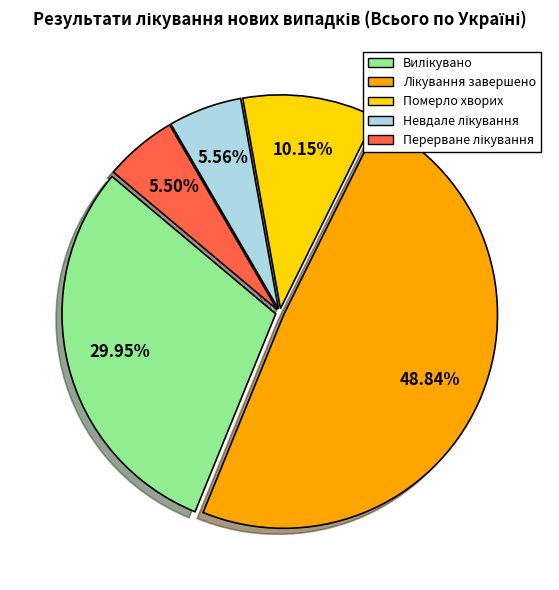

Does any single category account for the majority?

No